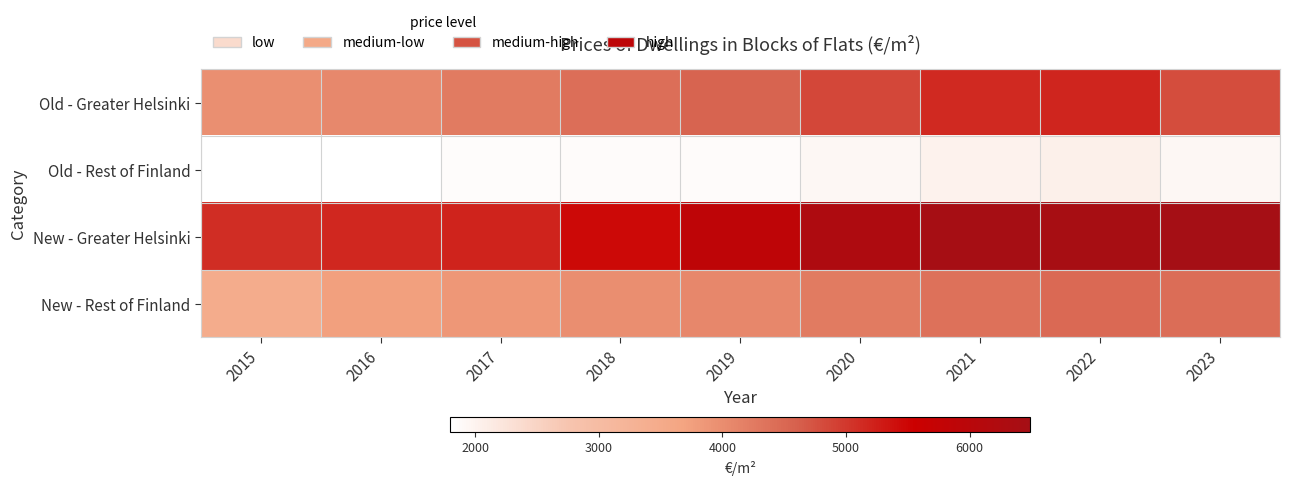

Which series has the largest total across all categories?

New - Greater Helsinki